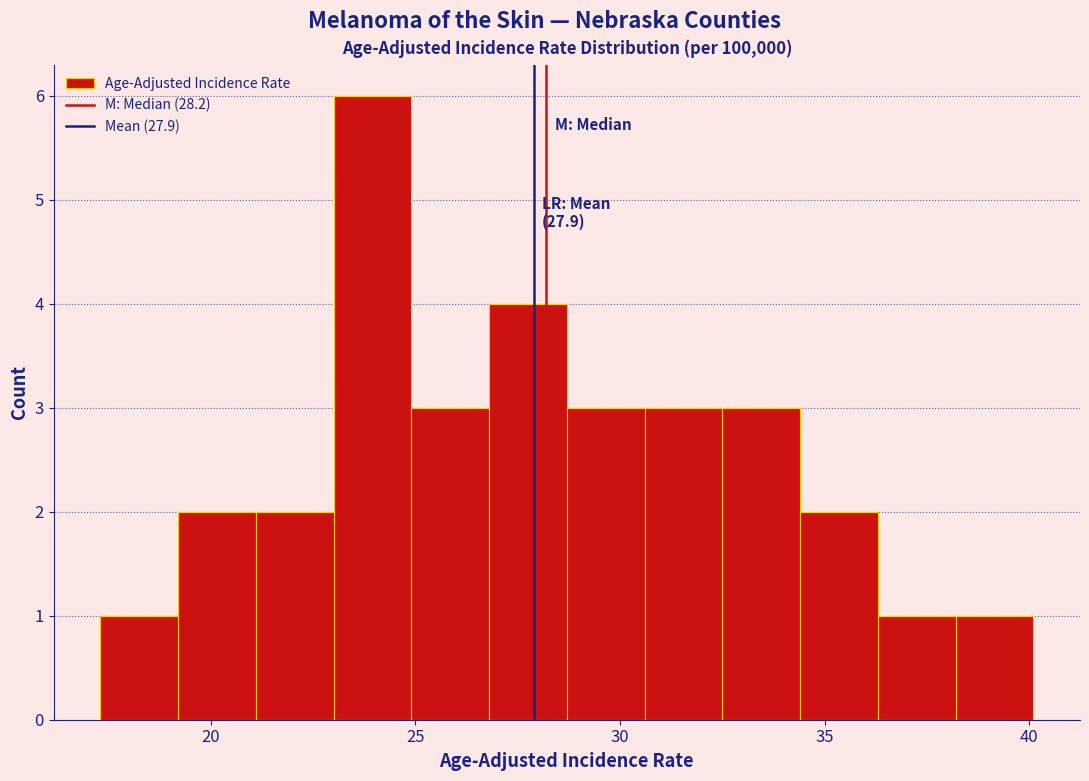

Read against the x-axis, roughly where is the centre of the tallest bar?

24.0